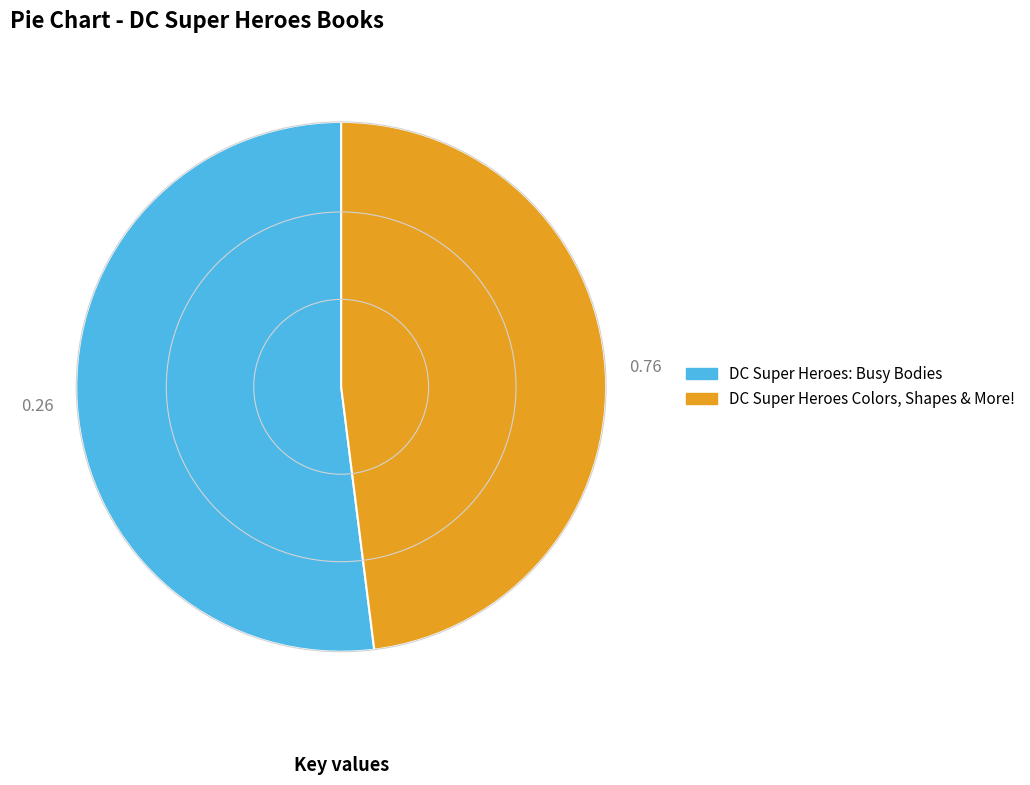

Approximately how many times larger is the value at DC Super Heroes: Busy Bodies compared to DC Super Heroes Colors, Shapes & More!?

1.1